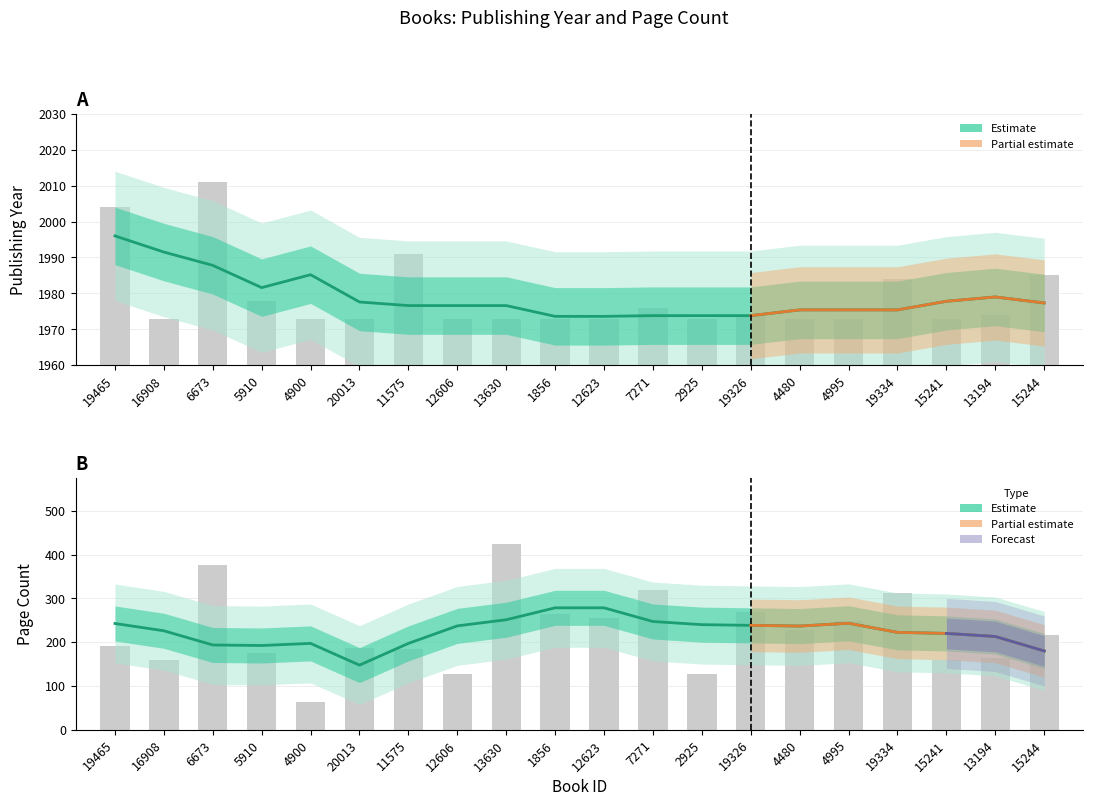

Between 12623 and 19334, which is larger?

19334